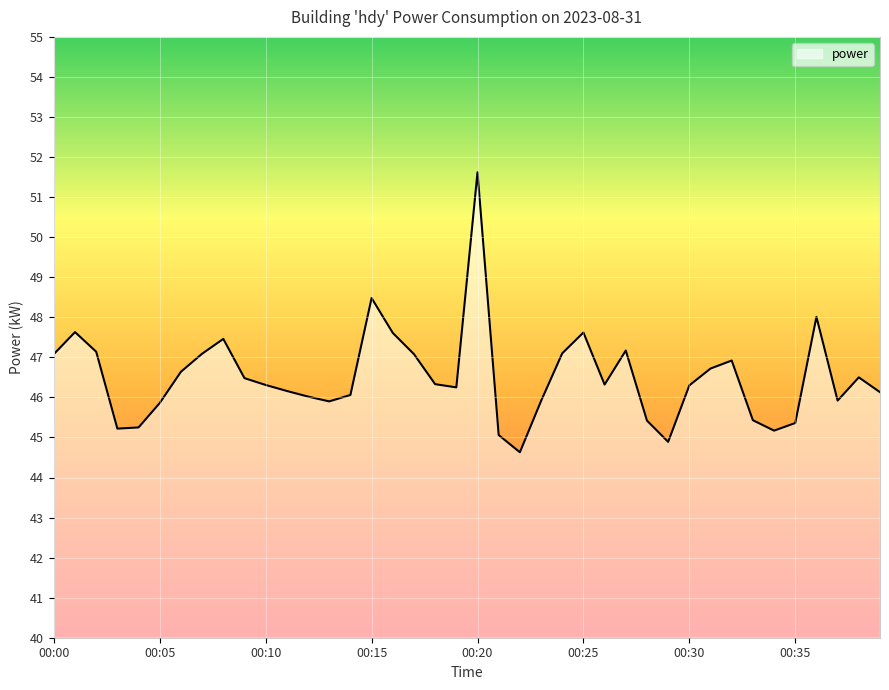

What is the greatest value displayed?

51.6